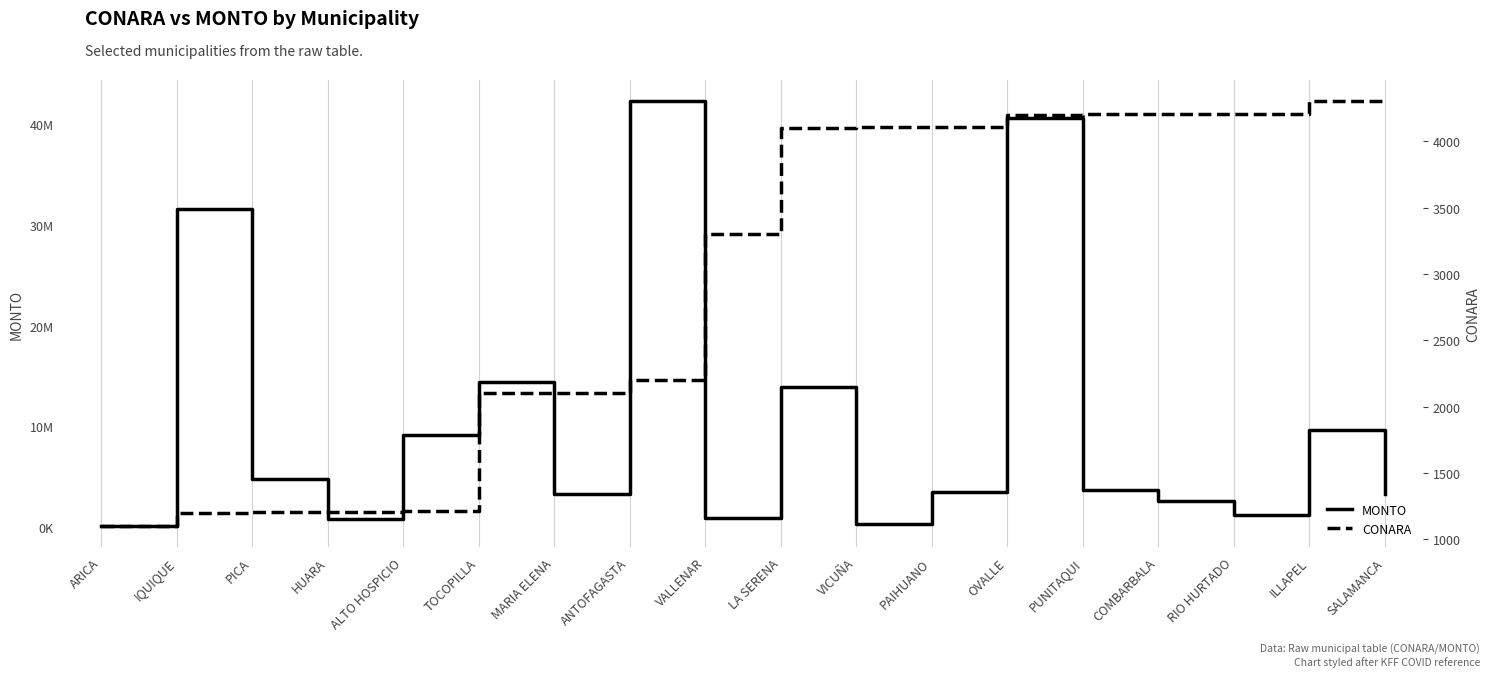

At which label does MONTO first exceed 3623897?

IQUIQUE